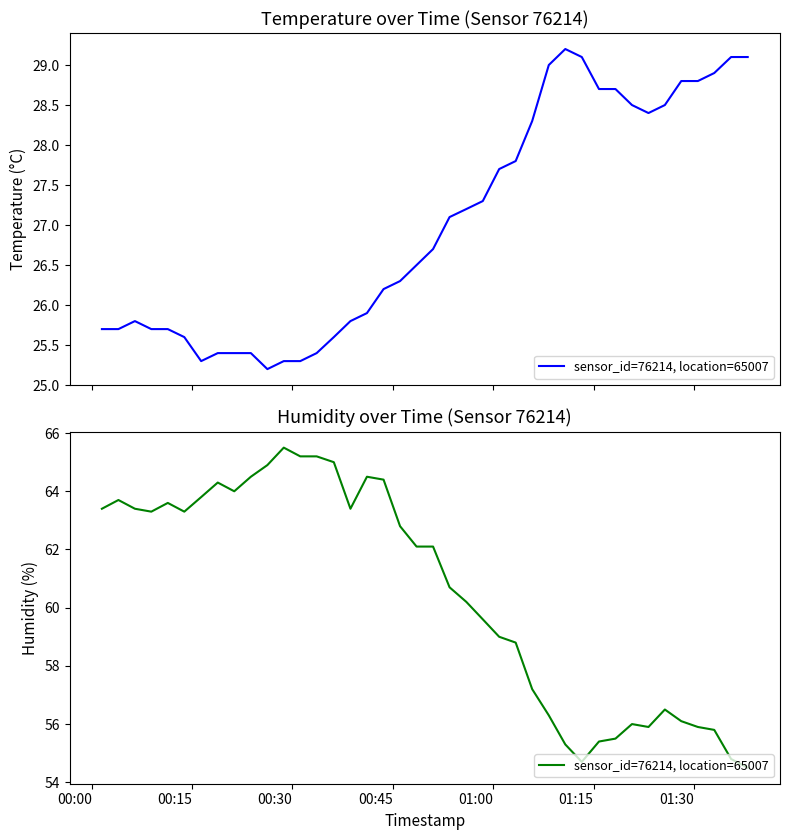

What is the minimum value shown in the chart?

54.5